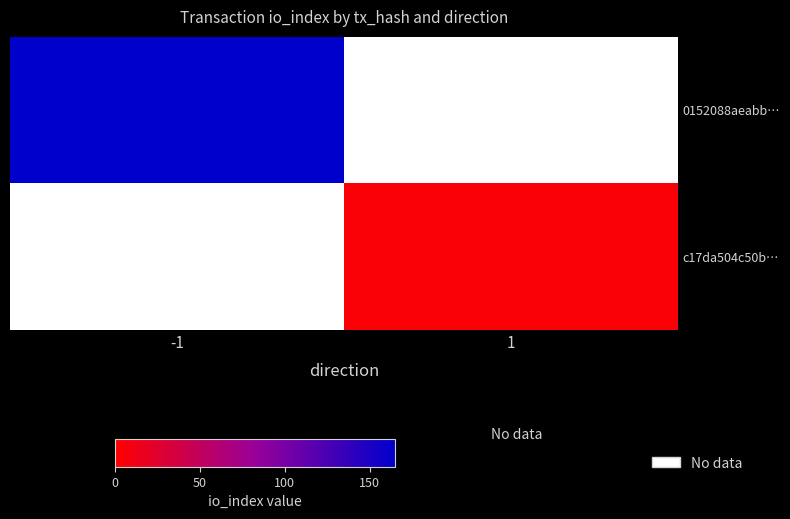

How many distinct data groups are displayed?

2